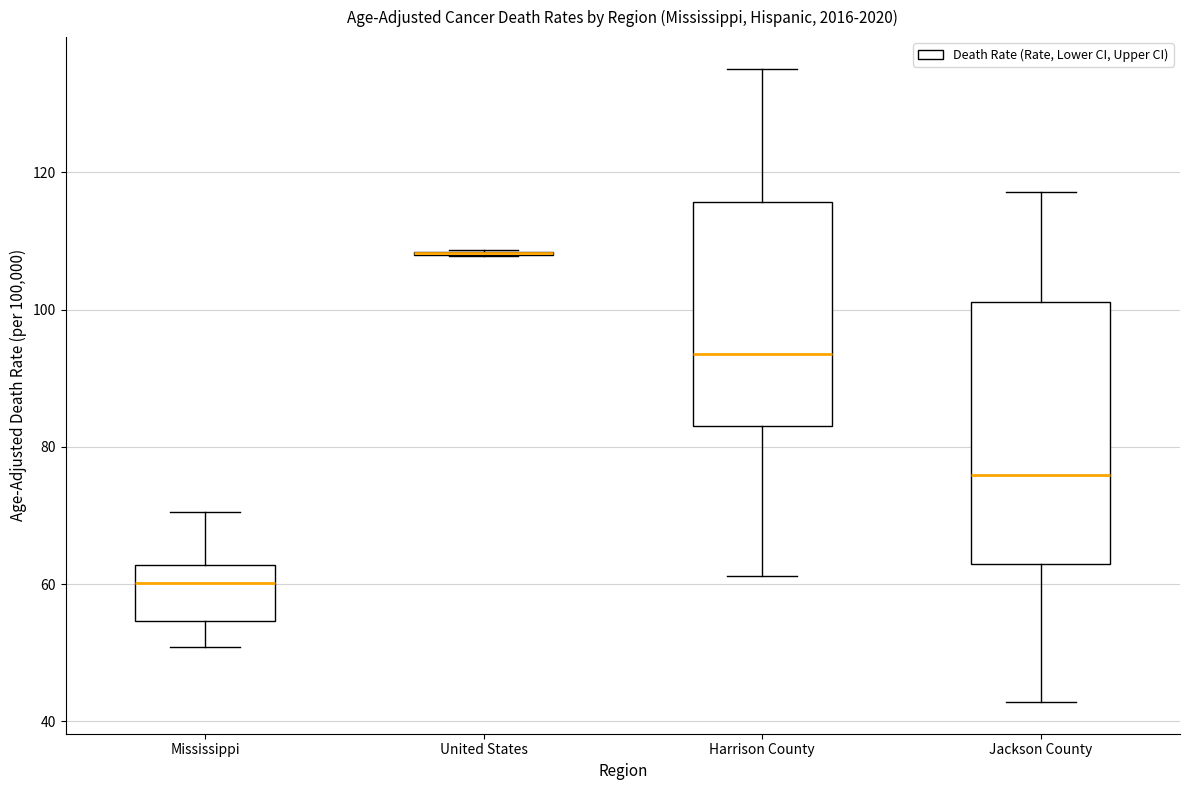

Where does the median line of the box for Harrison County sit on the y-axis? The values are not printed on the chart, so give them approximately, as read against the axis.

94